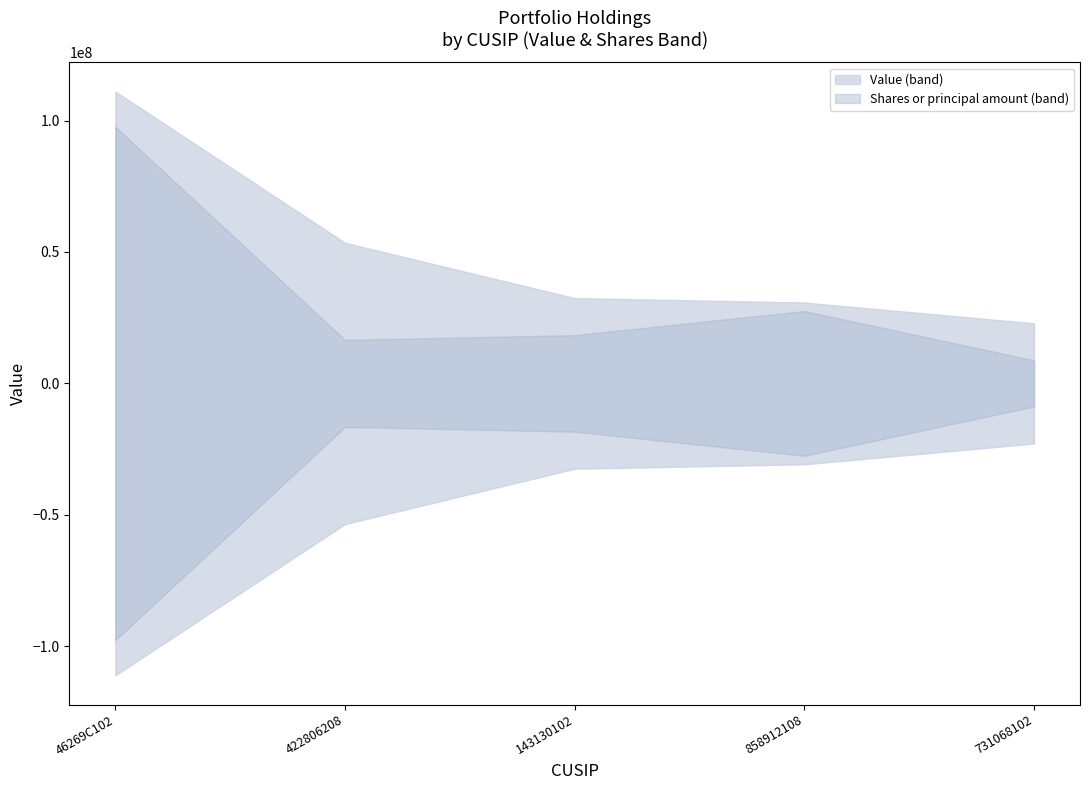

True or false: Value and Shares or principal amount cross at least once.

False